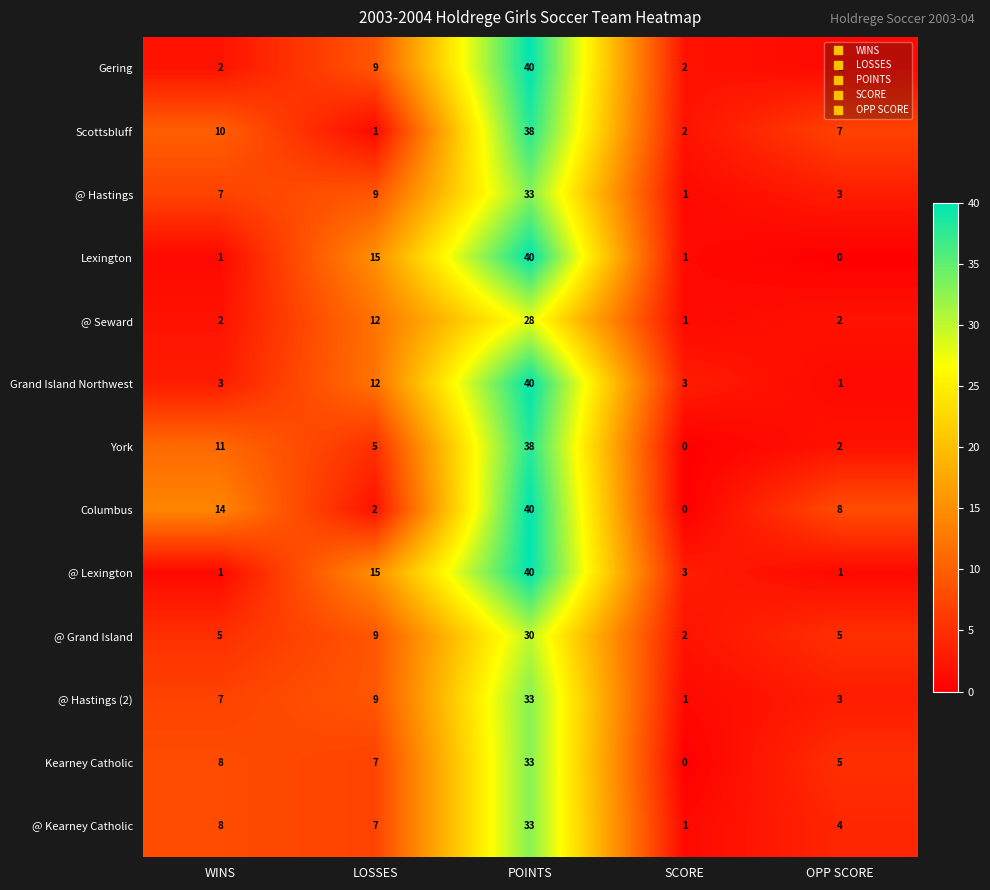

What is the approximate value of @ Grand Island at POINTS, to the nearest 10?

30